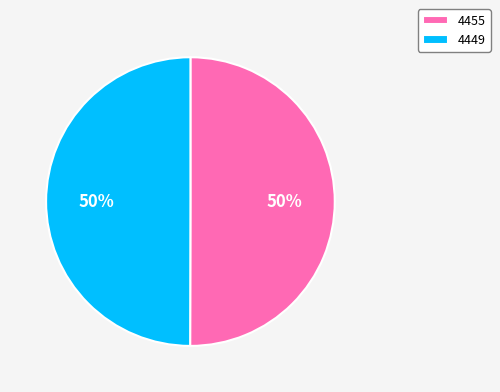

Is the sum of 4449 and 4455 greater than half?

Yes